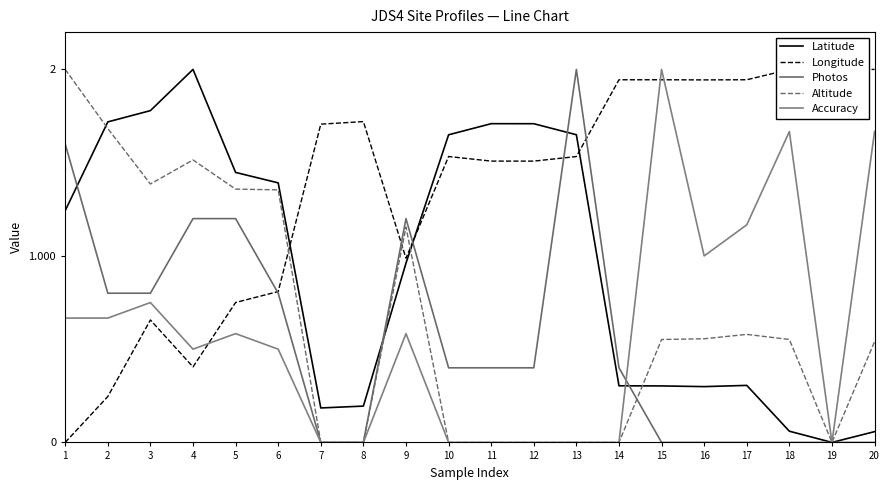

Does the chart display data point markers on the line(s)?

No